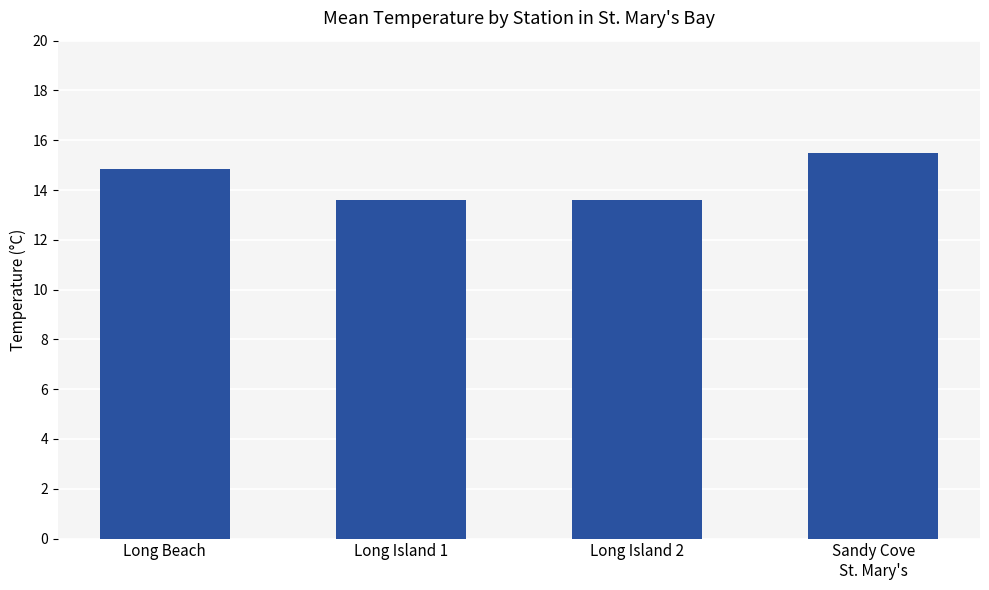

Reading left to right, extract all data points from this chart.

Long Beach=14.9	Long Island 1=13.6	Long Island 2=13.6	Sandy Cove
St. Mary's=15.5